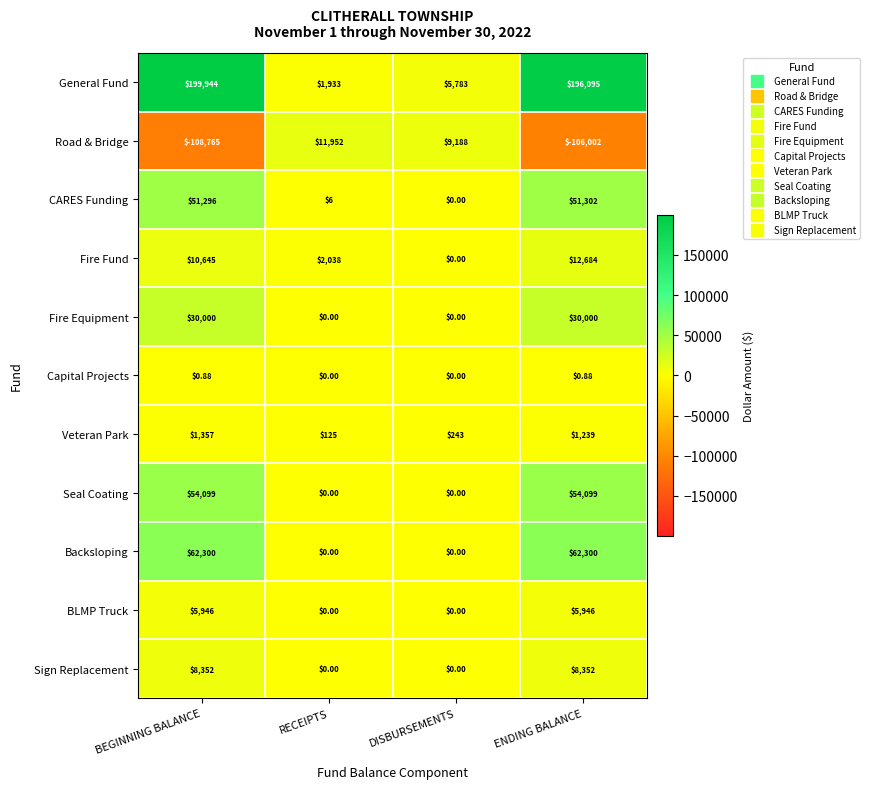

How many data points in Sign Replacement are less than 8352?

2